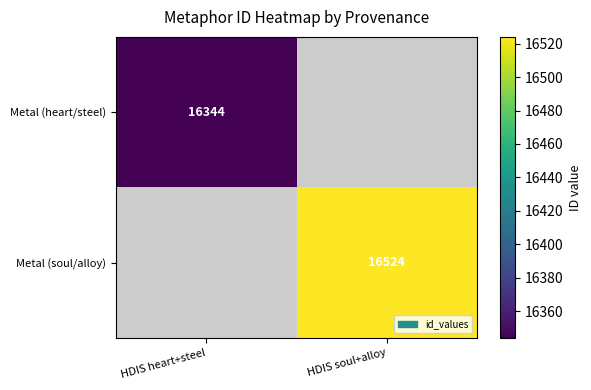

Which label corresponds to the smallest value in the chart?

HDIS heart+steel